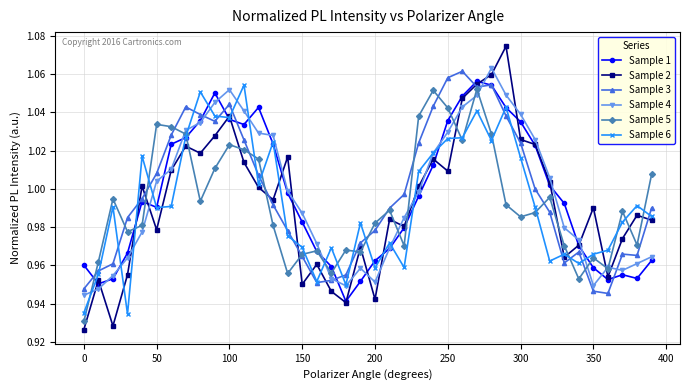

At how many categories does at least one series exceed 0?

40